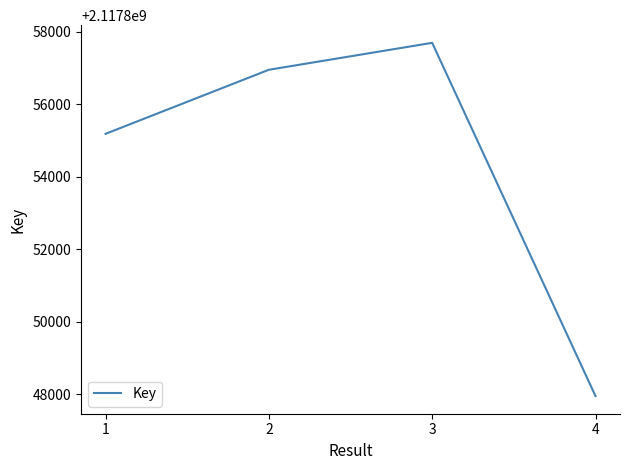

Rank the categories by value from lowest to highest.

4, 1, 2, 3